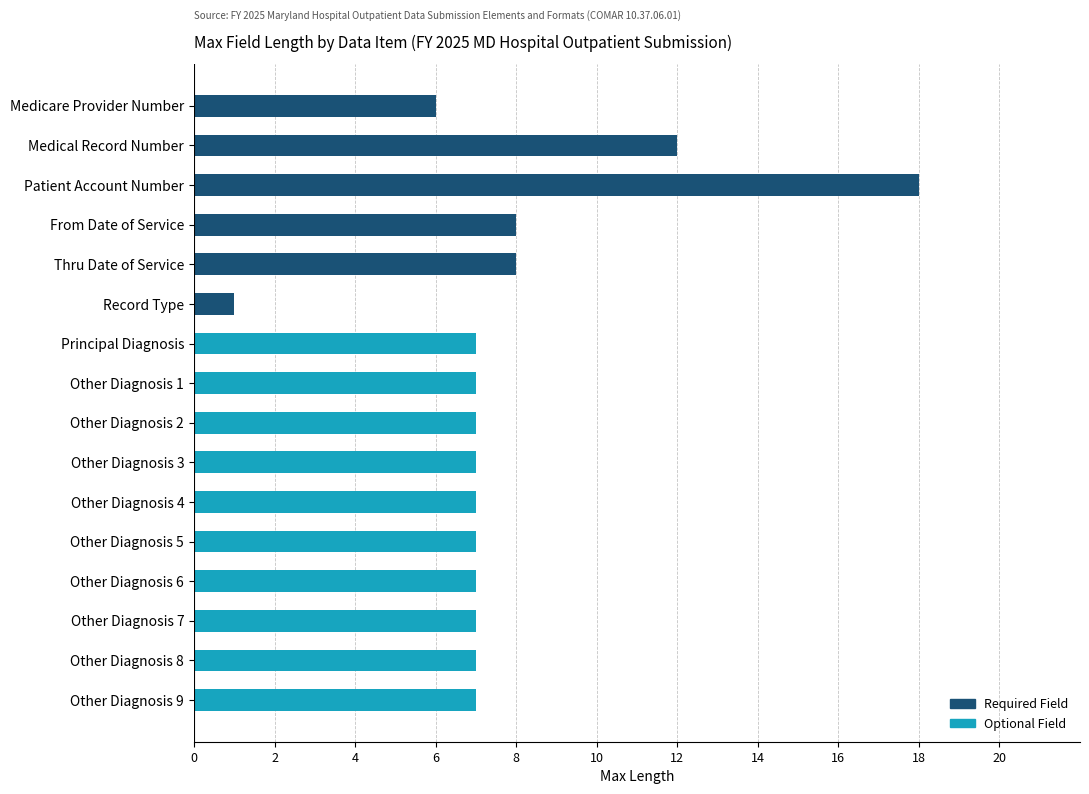

Between Patient Account Number and Other Diagnosis 7, which is larger?

Patient Account Number